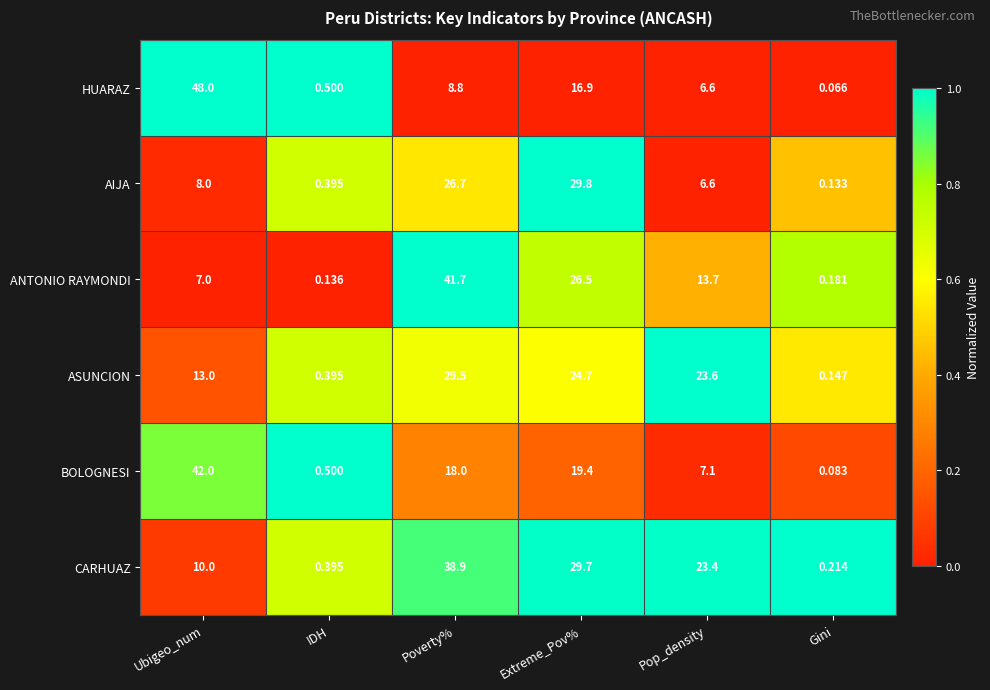

List the labels in order of AIJA value, largest first.

Extreme_Pov%, Poverty%, Ubigeo_num, Pop_density, IDH, Gini